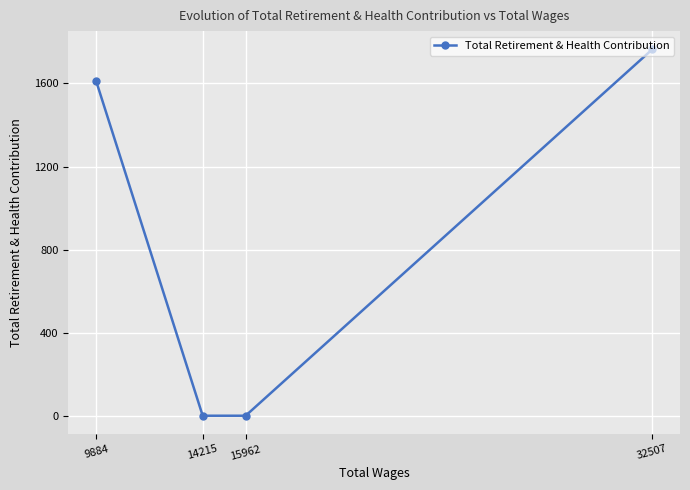

What is the value of the 4th point from the left?

1764